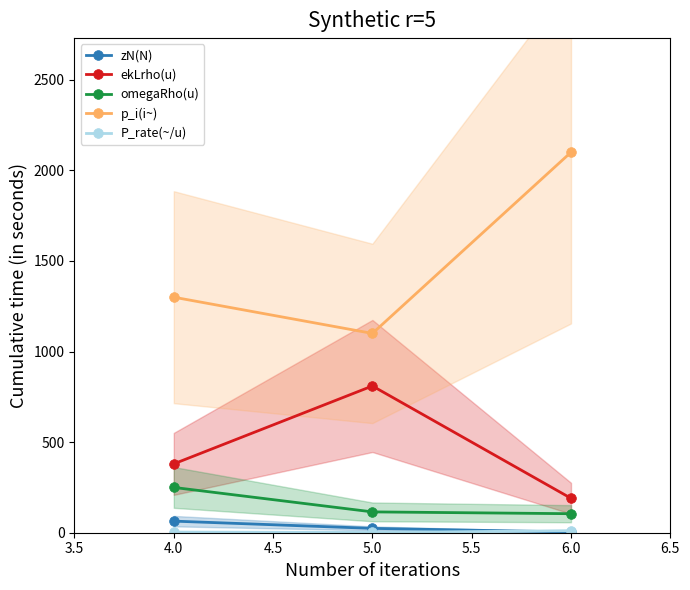

The value of p_i(i~) at 4.0 is 868.0. True or false?

False